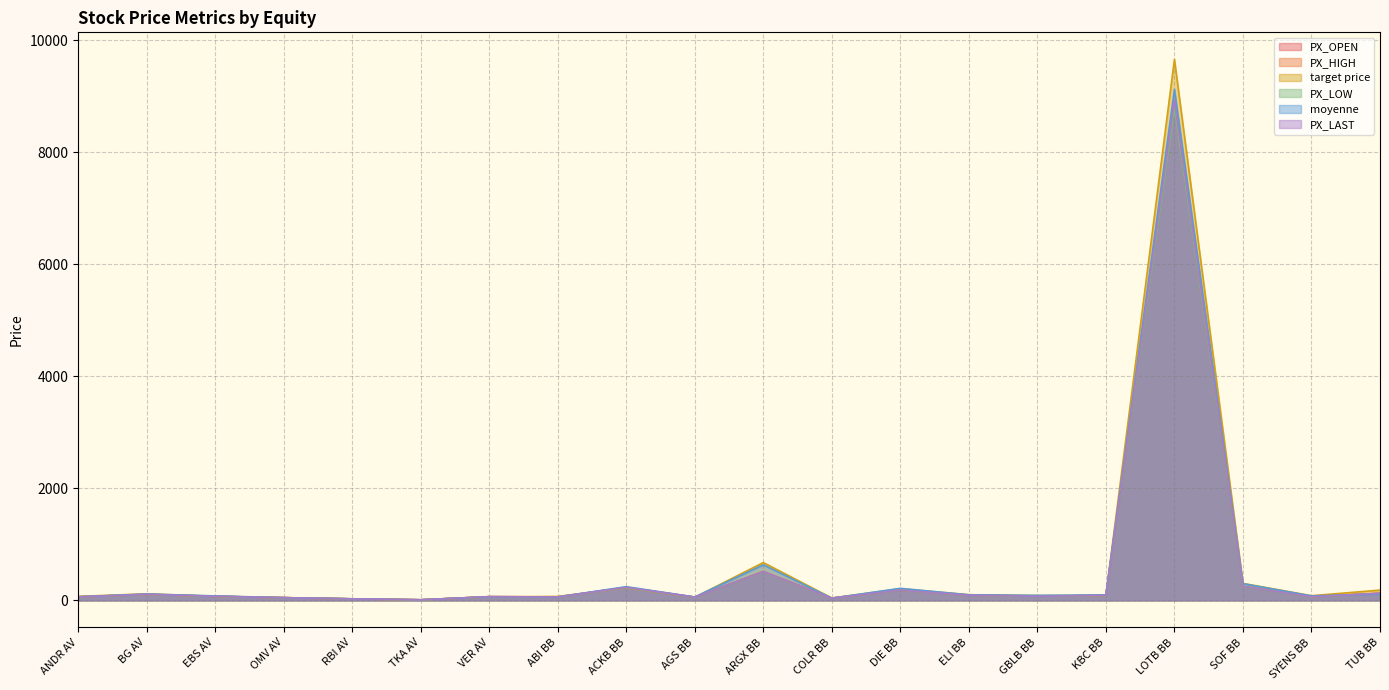

Reading left to right, what are all the values shown in this chart?

PX_OPEN: 62.0	104.8	71.8	48.3	26.8	9.9	65.5	60.6	229.6	57.1	514.0	39.0	183.6	92.8	72.7	87.7	8820.0	247.2	64.1	126.4
PX_HIGH: 62.5	107.8	72.8	48.3	27.1	10.0	66.0	61.1	233.2	57.6	515.2	39.5	184.5	94.5	73.5	89.0	8950.0	250.8	65.4	126.8
target price: 71.2	116.2	73.0	48.0	26.8	9.5	62.2	69.7	223.6	55.2	674.9	41.9	207.7	100.7	86.2	89.8	9660.0	302.5	82.9	182.8
PX_LOW: 62.0	104.8	71.7	47.7	26.3	9.8	65.2	60.5	229.0	57.0	508.2	39.0	182.6	92.3	72.1	87.6	8790.0	245.2	63.2	123.8
moyenne: 63.0	113.2	79.7	48.0	28.2	10.3	64.1	60.8	244.5	59.9	634.8	38.3	214.7	99.4	88.0	97.5	9125.0	297.5	79.3	112.9
PX_LAST: 62.5	107.8	72.8	48.0	26.9	9.9	66.0	60.8	232.4	57.4	513.6	39.5	183.8	92.3	73.3	88.7	8930.0	249.2	65.4	126.0